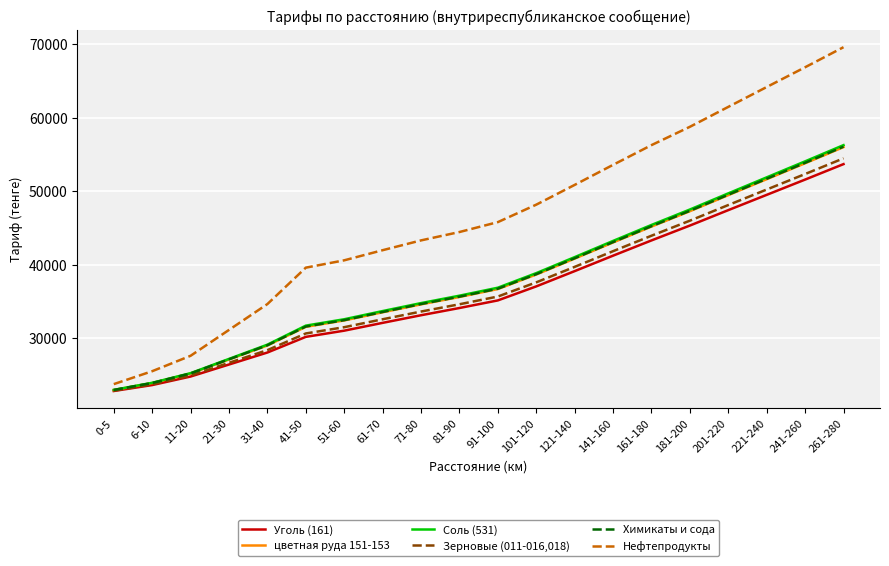

What position from the right is 11-20?

18